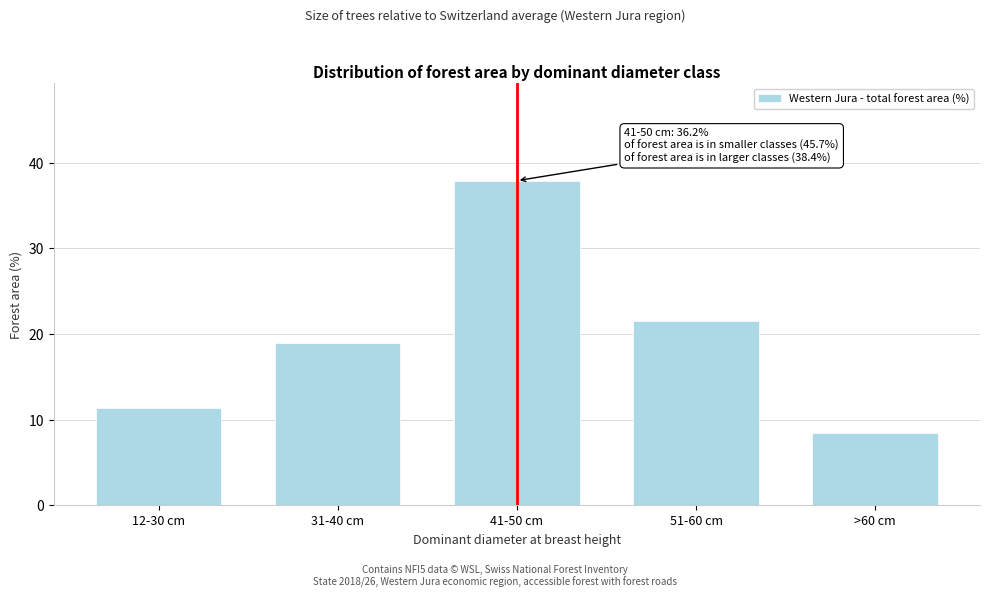

Reading right to left, list all the values displayed in this chart.

8.4	21.5	37.9	18.9	11.3